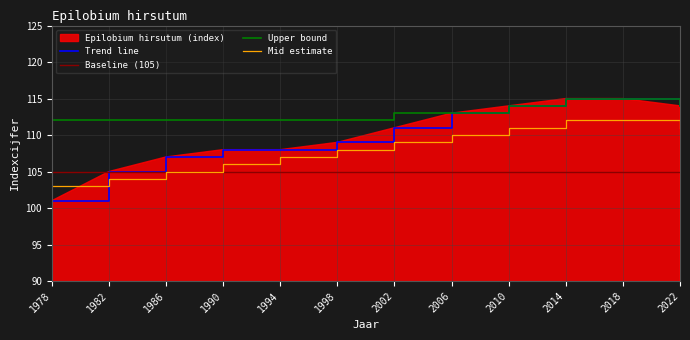

The Trend line series shows 109 at 1998. True or false?

True